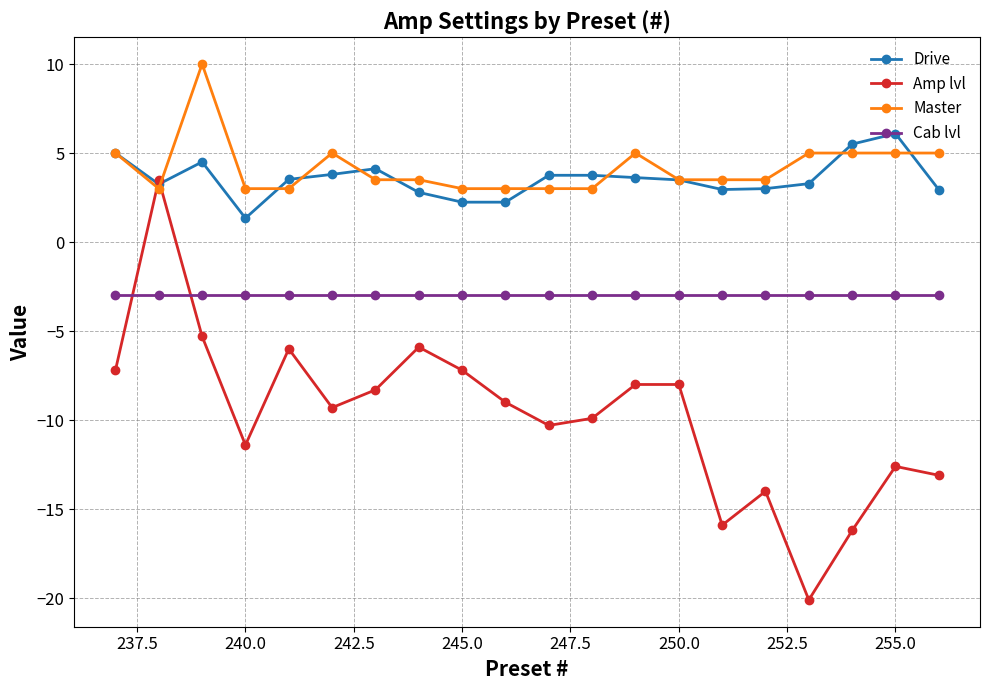

True or false: Master has more than 1 points higher than both neighbors.

True